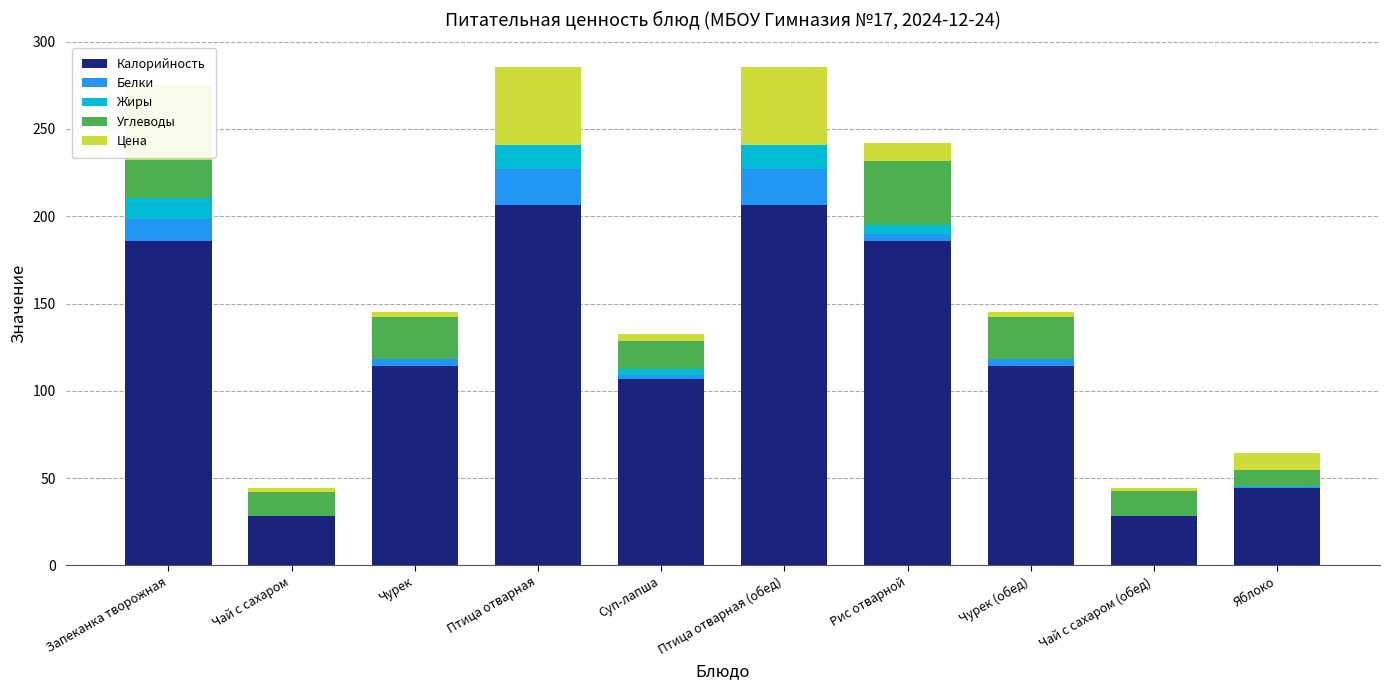

Is it true that Калорийность equals 186.0 at Рис отварной?

True